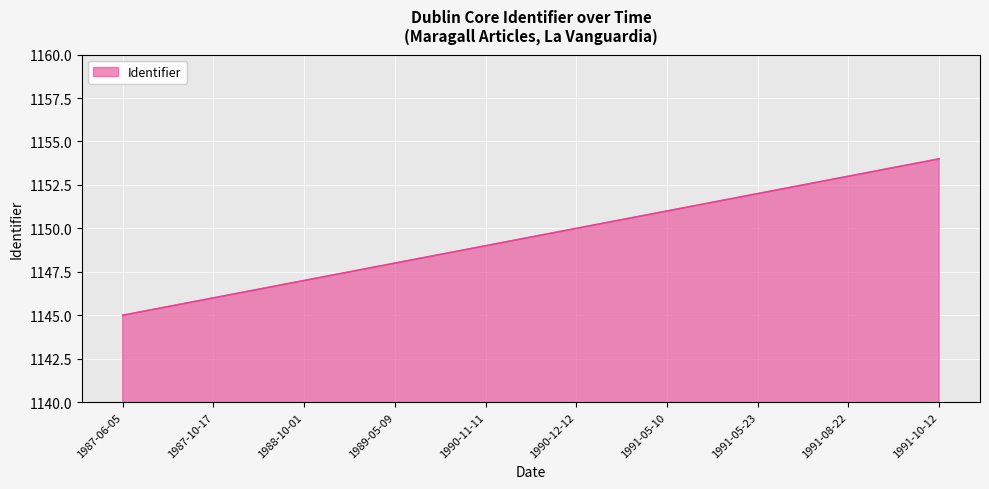

What is the average value?

1150